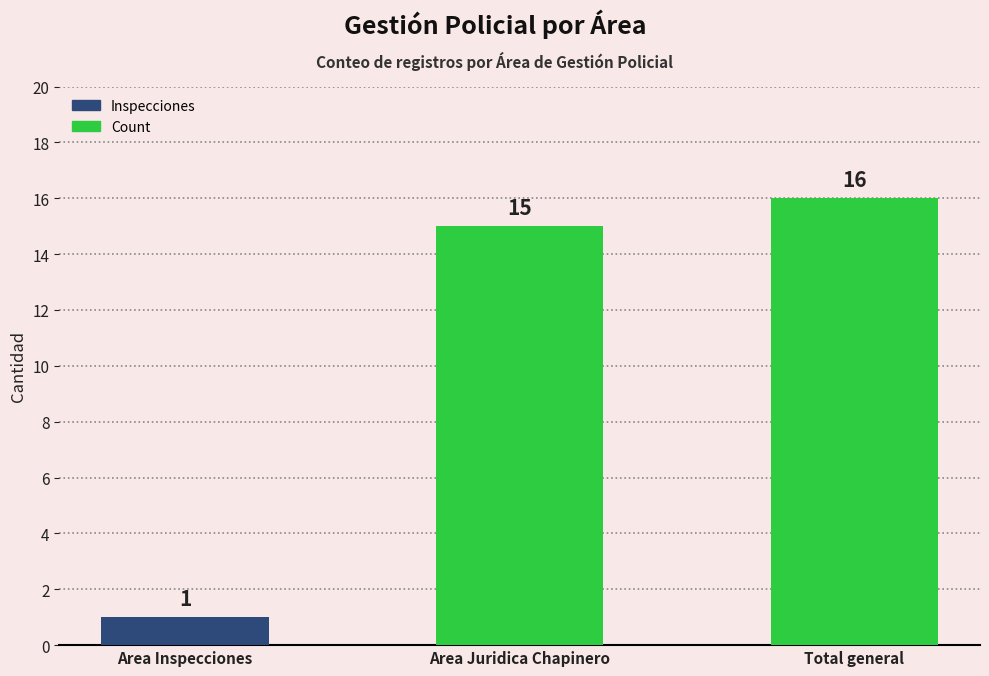

What is the sum of the values at Area Juridica Chapinero and Area Inspecciones?

16